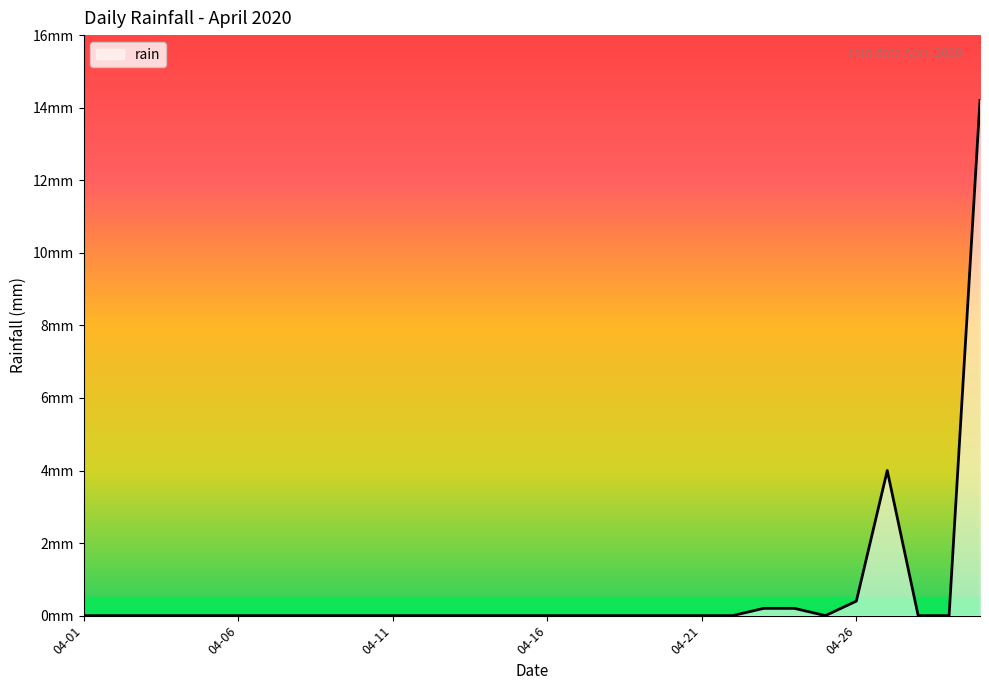

Reading left to right, extract all data points from this chart.

0.0	0.0	0.0	0.0	0.0	0.0	0.0	0.0	0.0	0.0	0.0	0.0	0.0	0.0	0.0	0.0	0.0	0.0	0.0	0.0	0.0	0.0	0.2	0.2	0.0	0.4	4.0	0.0	0.0	14.2